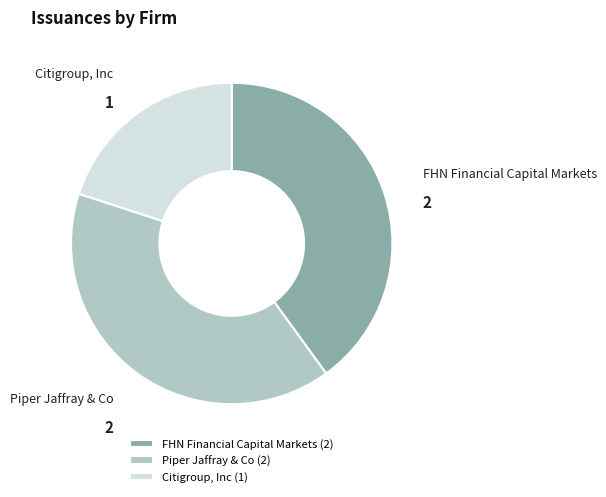

Is it true that Piper Jaffray & Co is 40% of the pie?

True